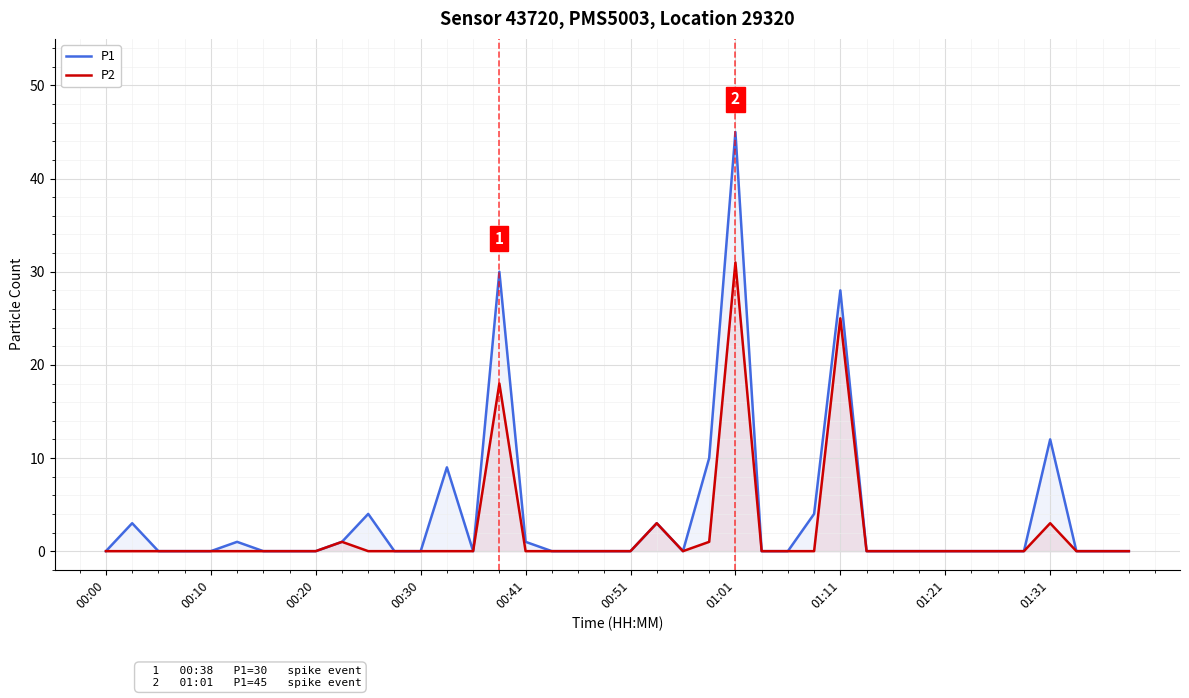

What are all the series names shown in the legend?

P1, P2